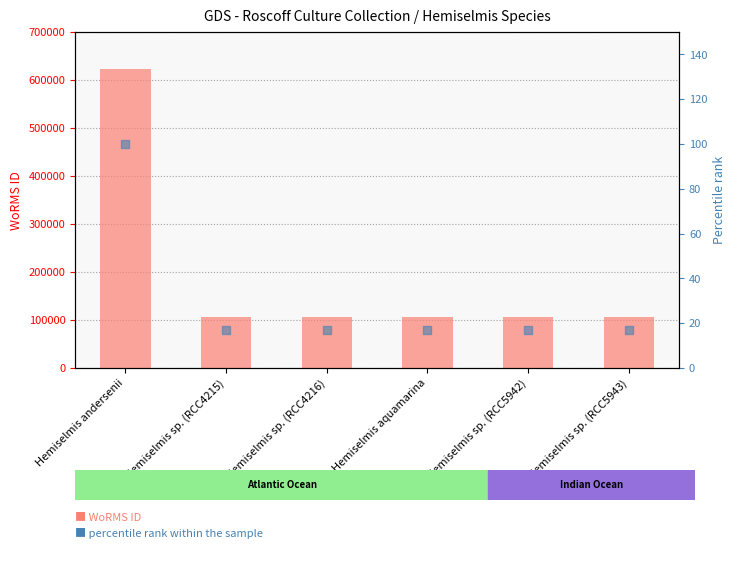

Which series has the widest spread of Y values?

WoRMS ID